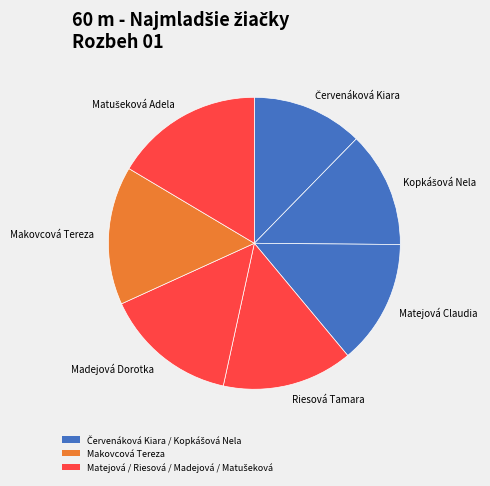

Is Madejová Dorotka the majority of the pie?

No